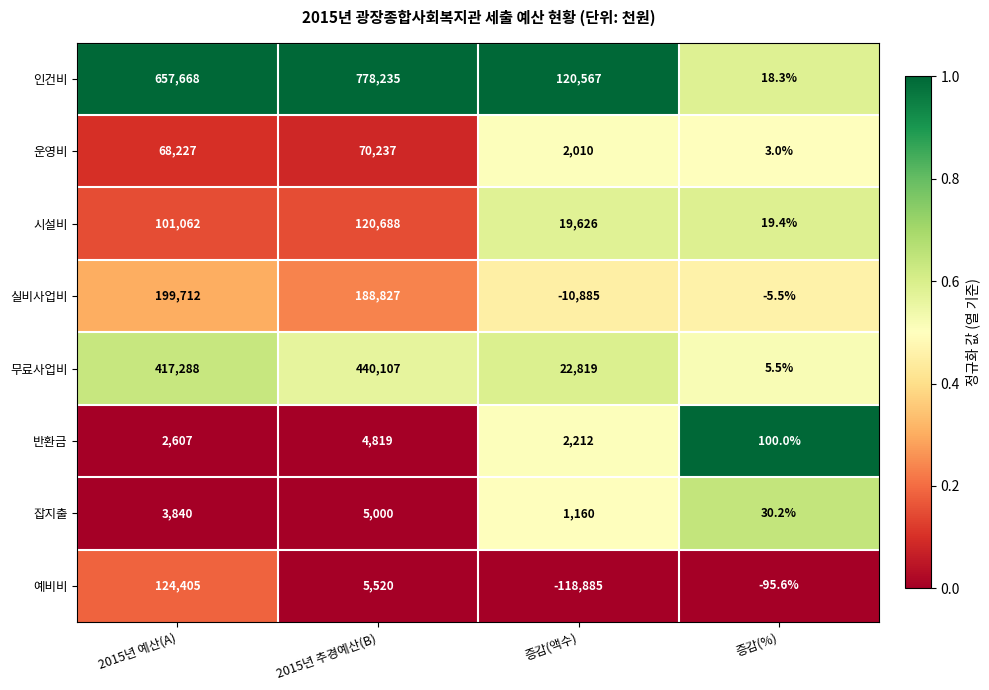

Which series has the largest range (max minus min)?

인건비